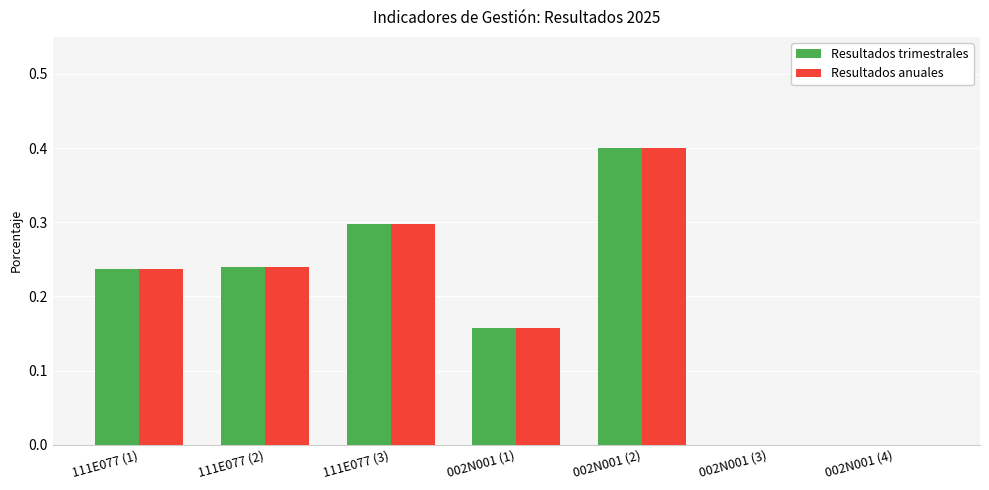

How many series are shown in this chart?

2